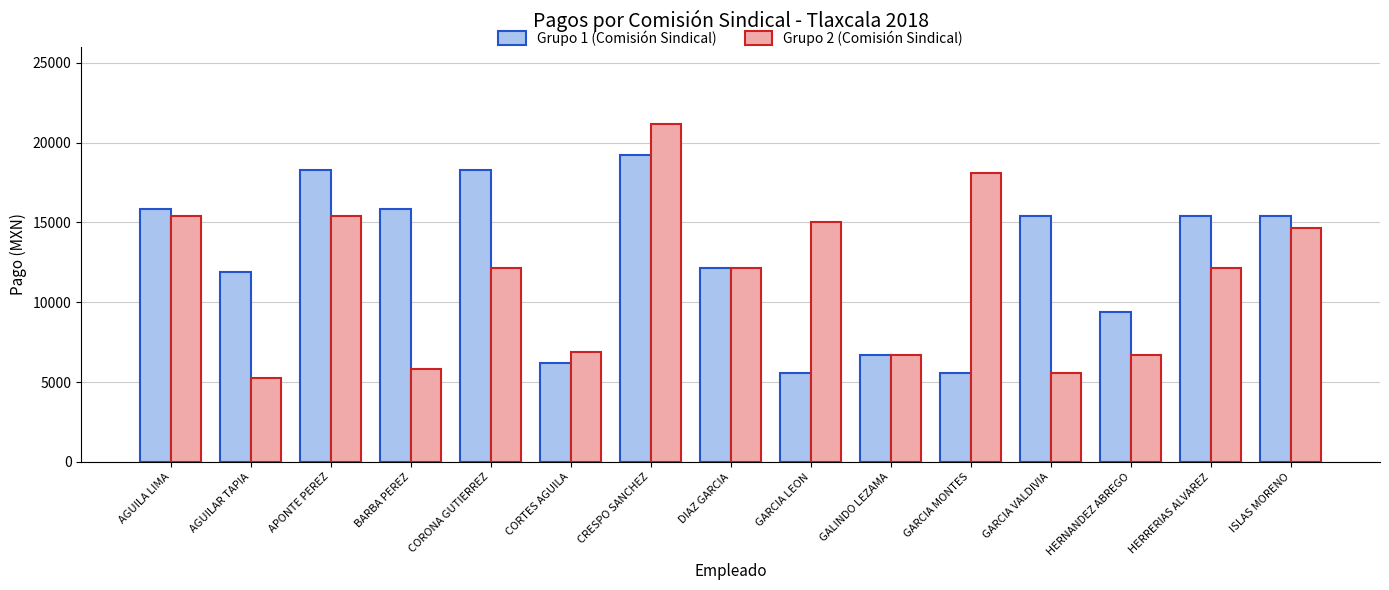

What is the total value across all series at HERRERIAS ALVAREZ?

27548.5